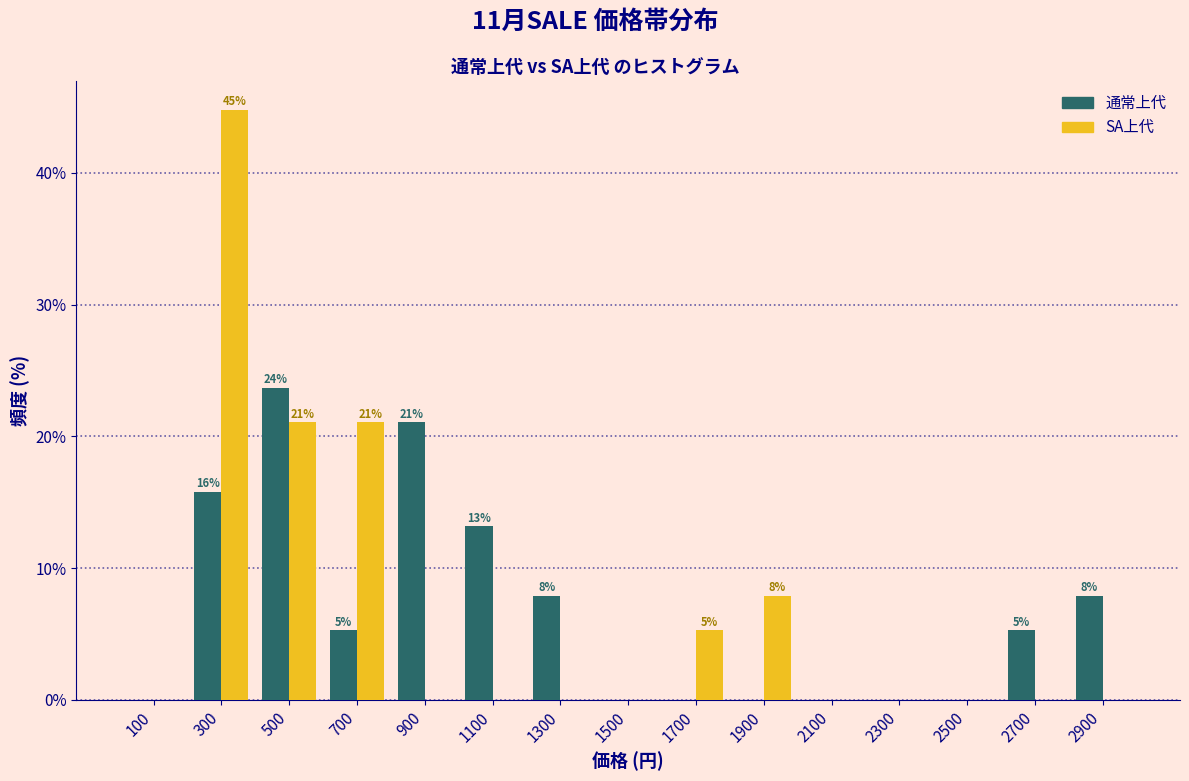

In the SA上代 series, which range on the x-axis has the tallest bar?

200 to 400